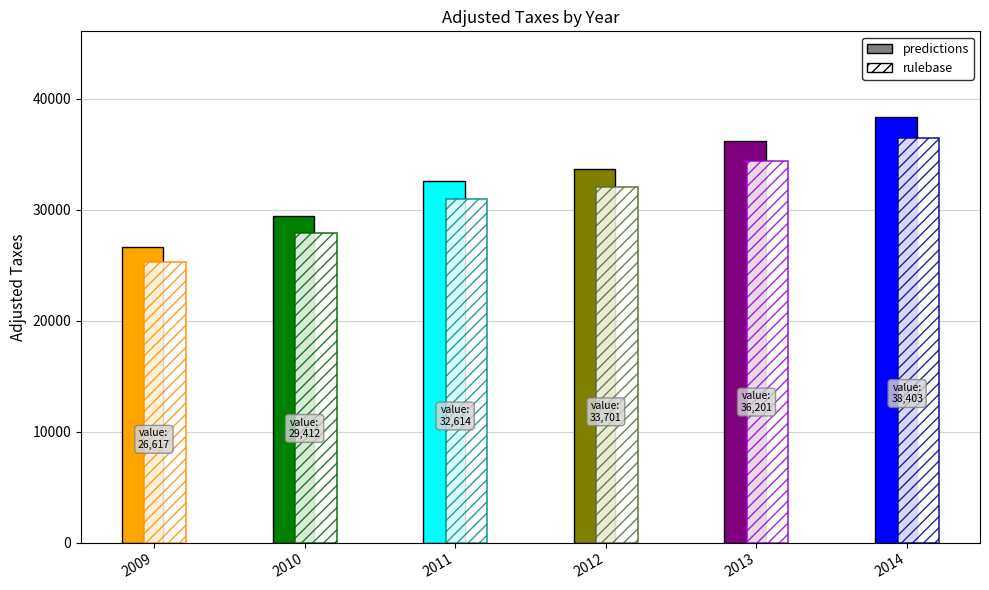

List the labels in order of value, largest first.

2014, 2013, 2012, 2011, 2010, 2009